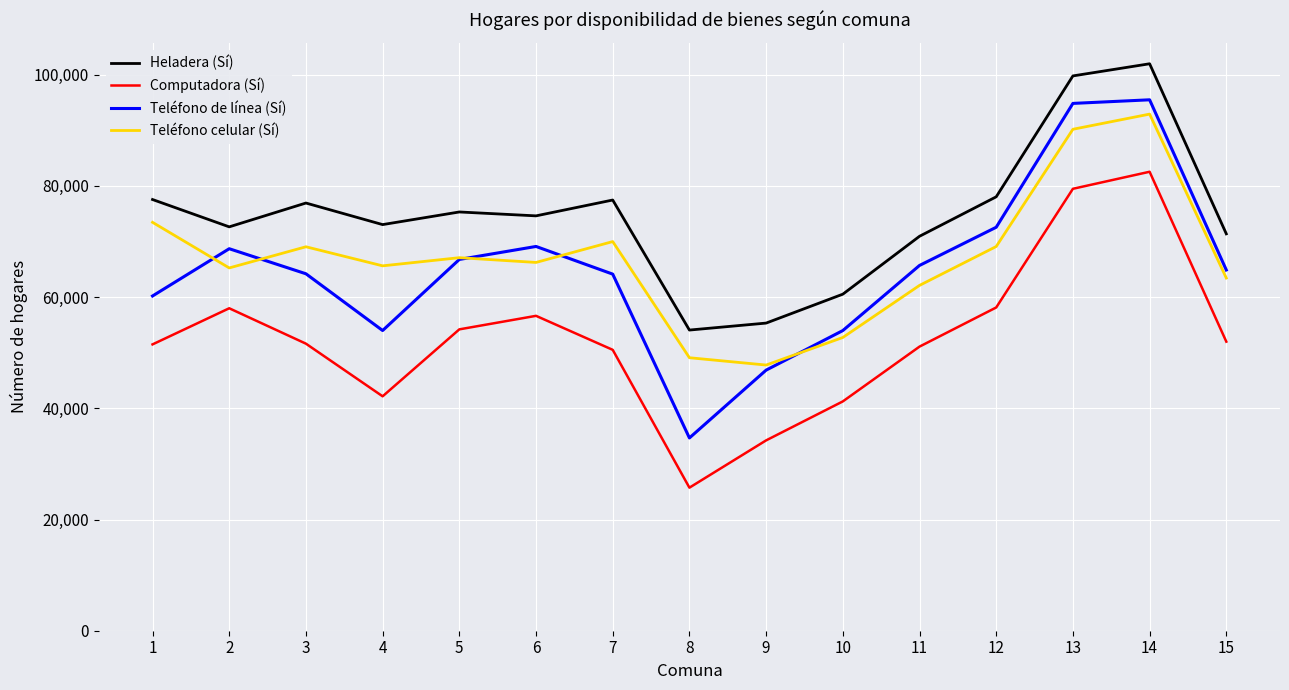

Which series has the largest total across all categories?

Heladera (Sí)